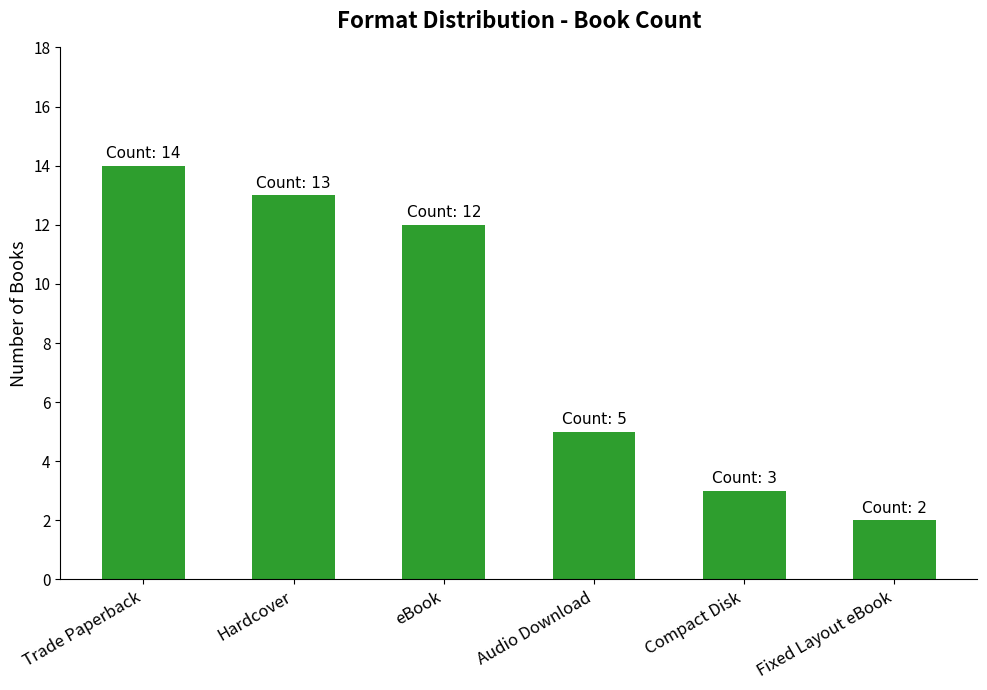

At which label does the data first exceed 12?

Trade Paperback